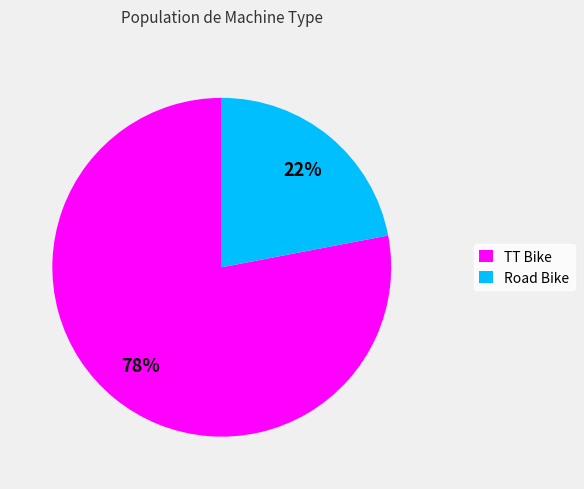

Approximately how many times larger is the value at TT Bike compared to Road Bike?

3.5